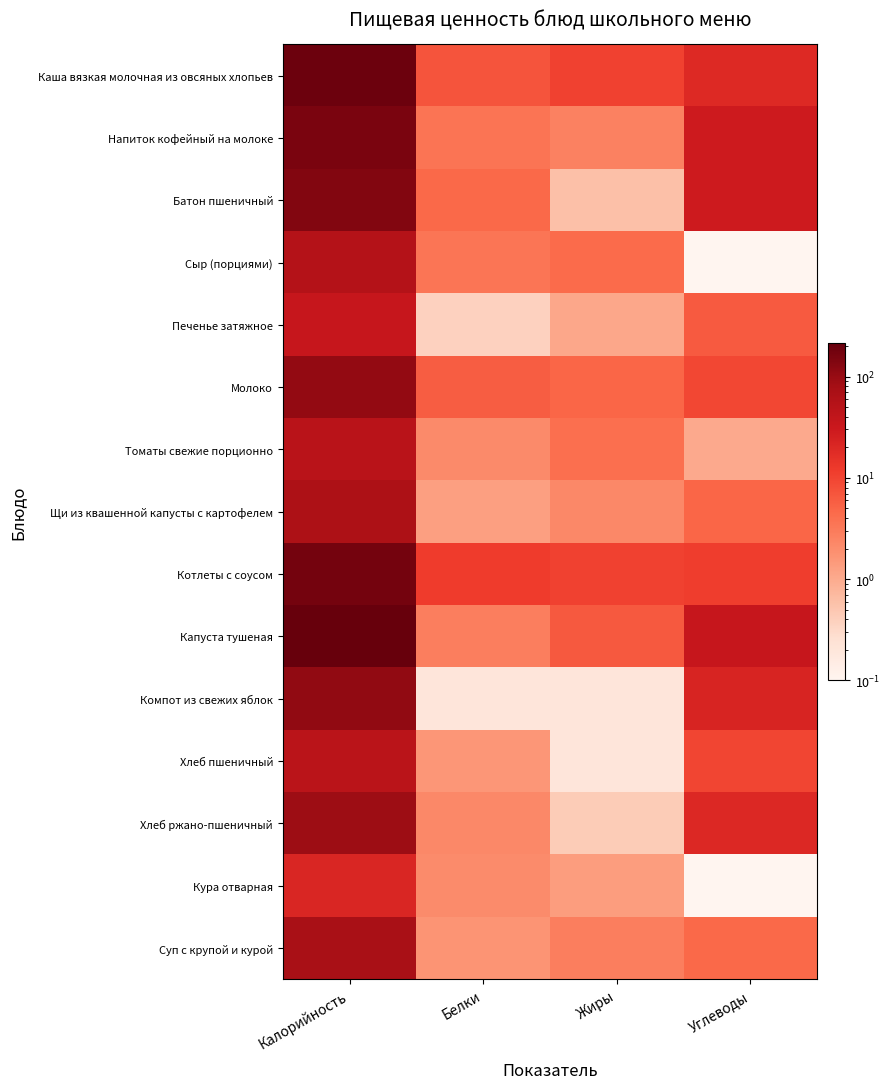

What is the difference between the highest and lowest values at Углеводы?

34.5